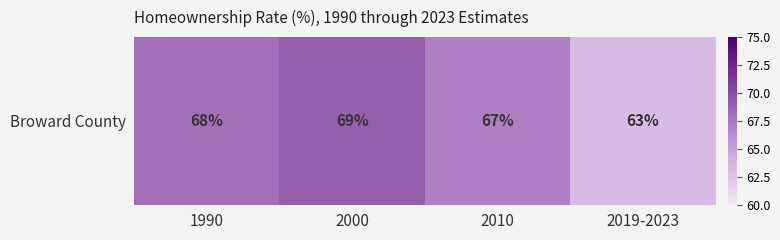

The chart shows a value of 16 at 2000. True or false?

False